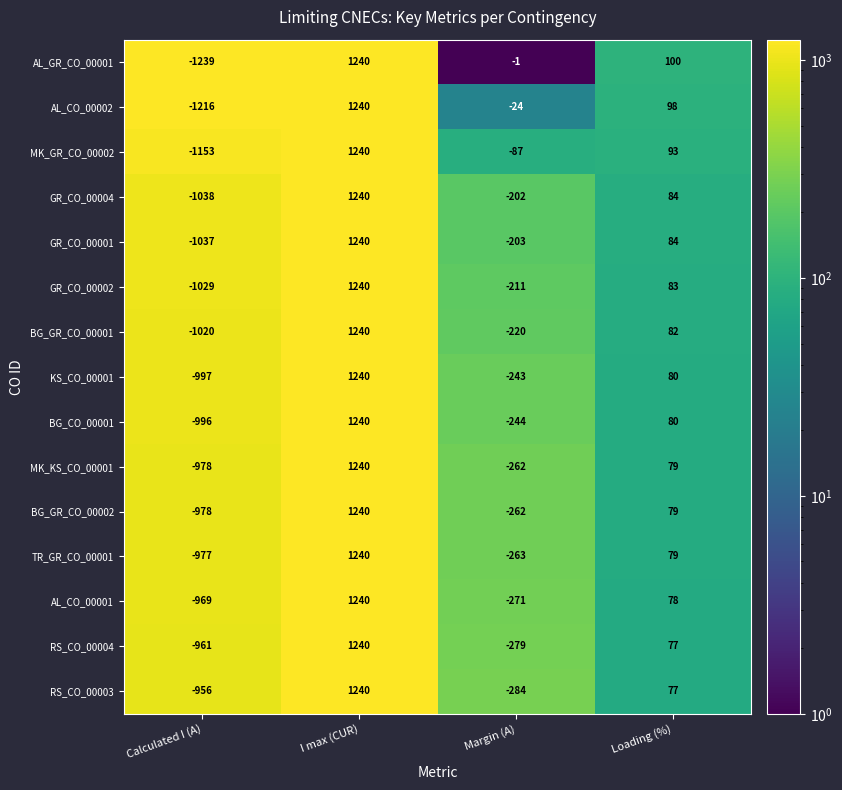

The GR_CO_00004 series shows -1038 at Calculated I (A). True or false?

True